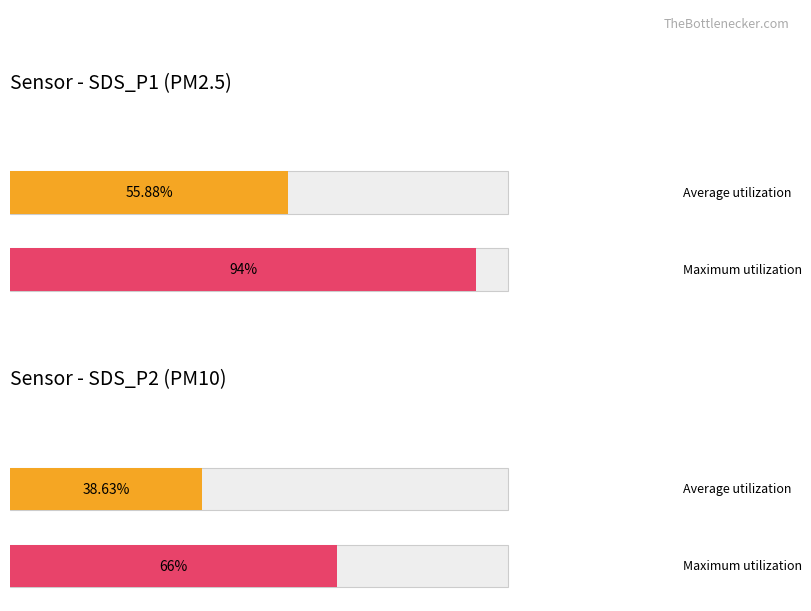

Which series has the widest spread of values?

SDS_P1